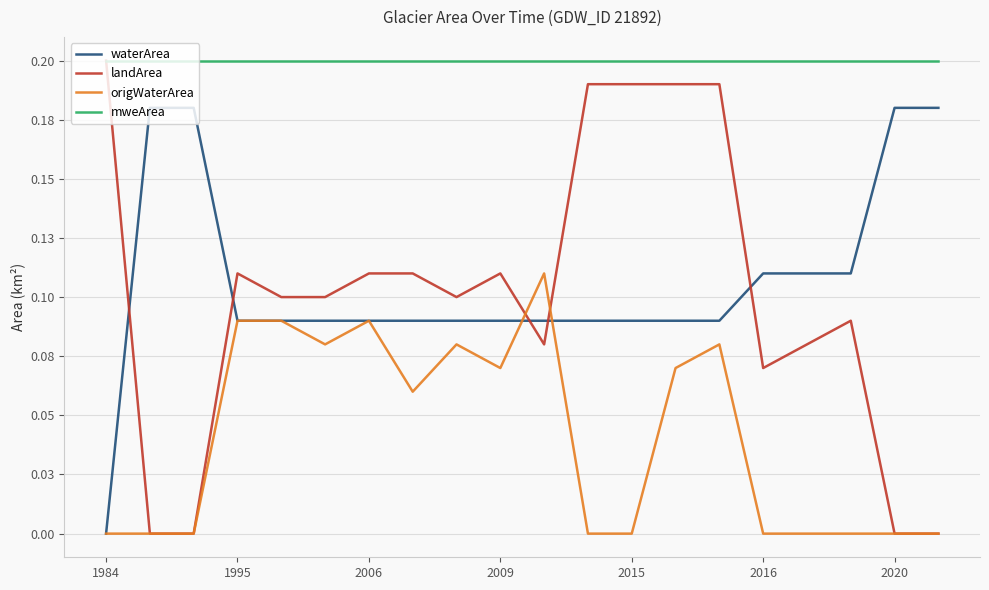

What are all the series names shown in the legend?

waterArea, landArea, origWaterArea, mweArea